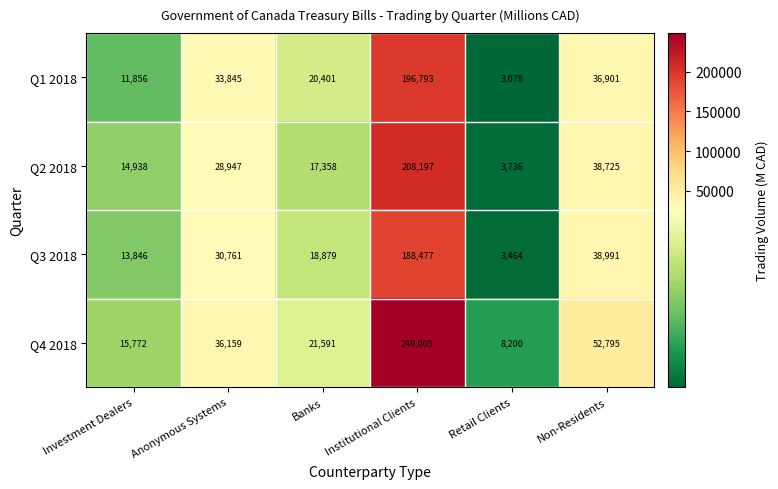

Which series changed the most between Investment Dealers and Institutional Clients?

Q4 2018